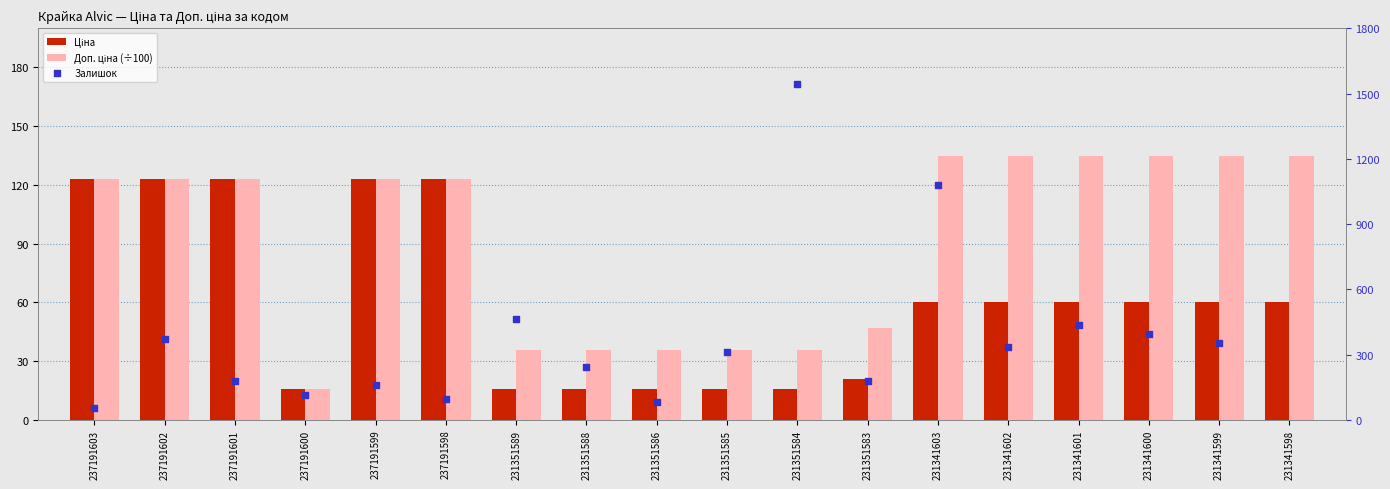

Which series has the largest total across all categories?

Доп. ціна (÷100)